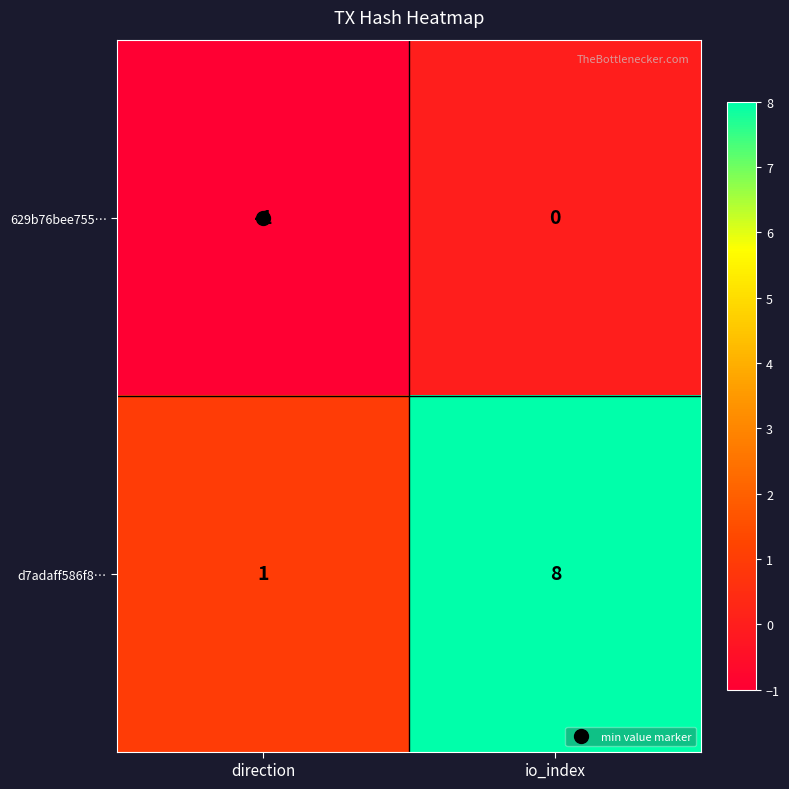

Is it true that 629b76bee755… equals -1 at direction?

True